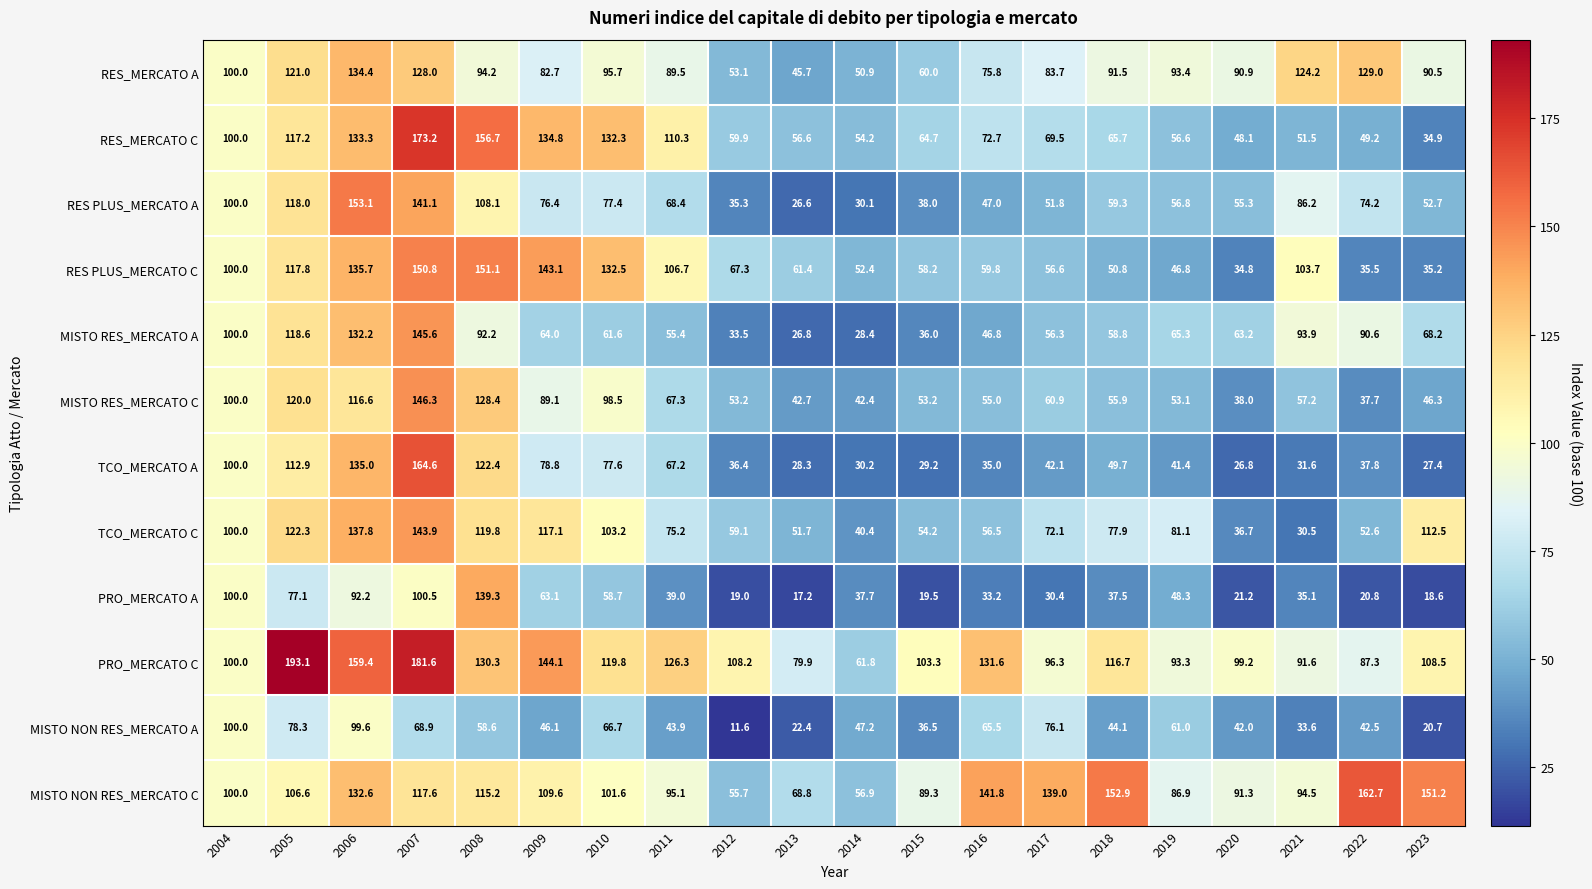

What is the difference between the maximum and minimum values in the MISTO NON RES_MERCATO C series?

107.0